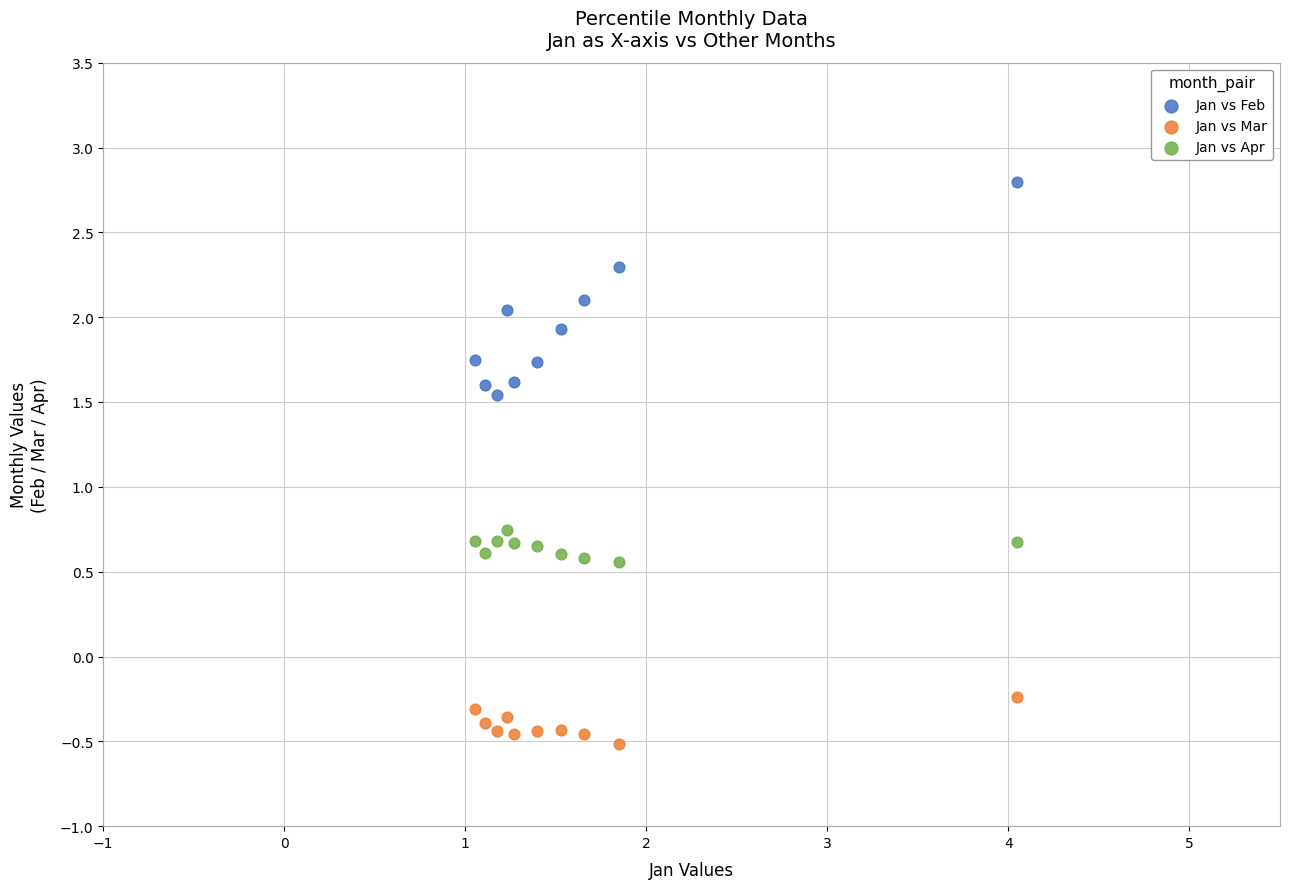

What is the X range (max minus min) for the scatter plot?

3.0